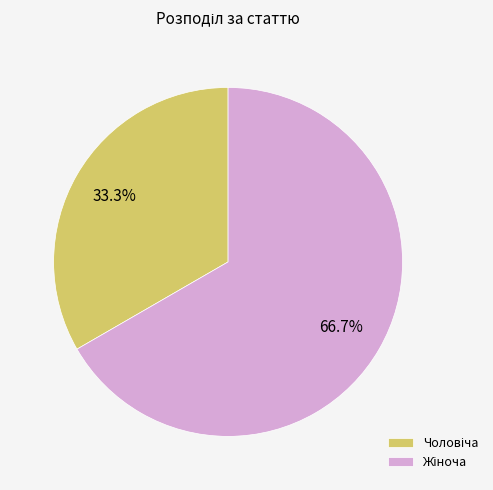

How many slices are in this pie chart?

2